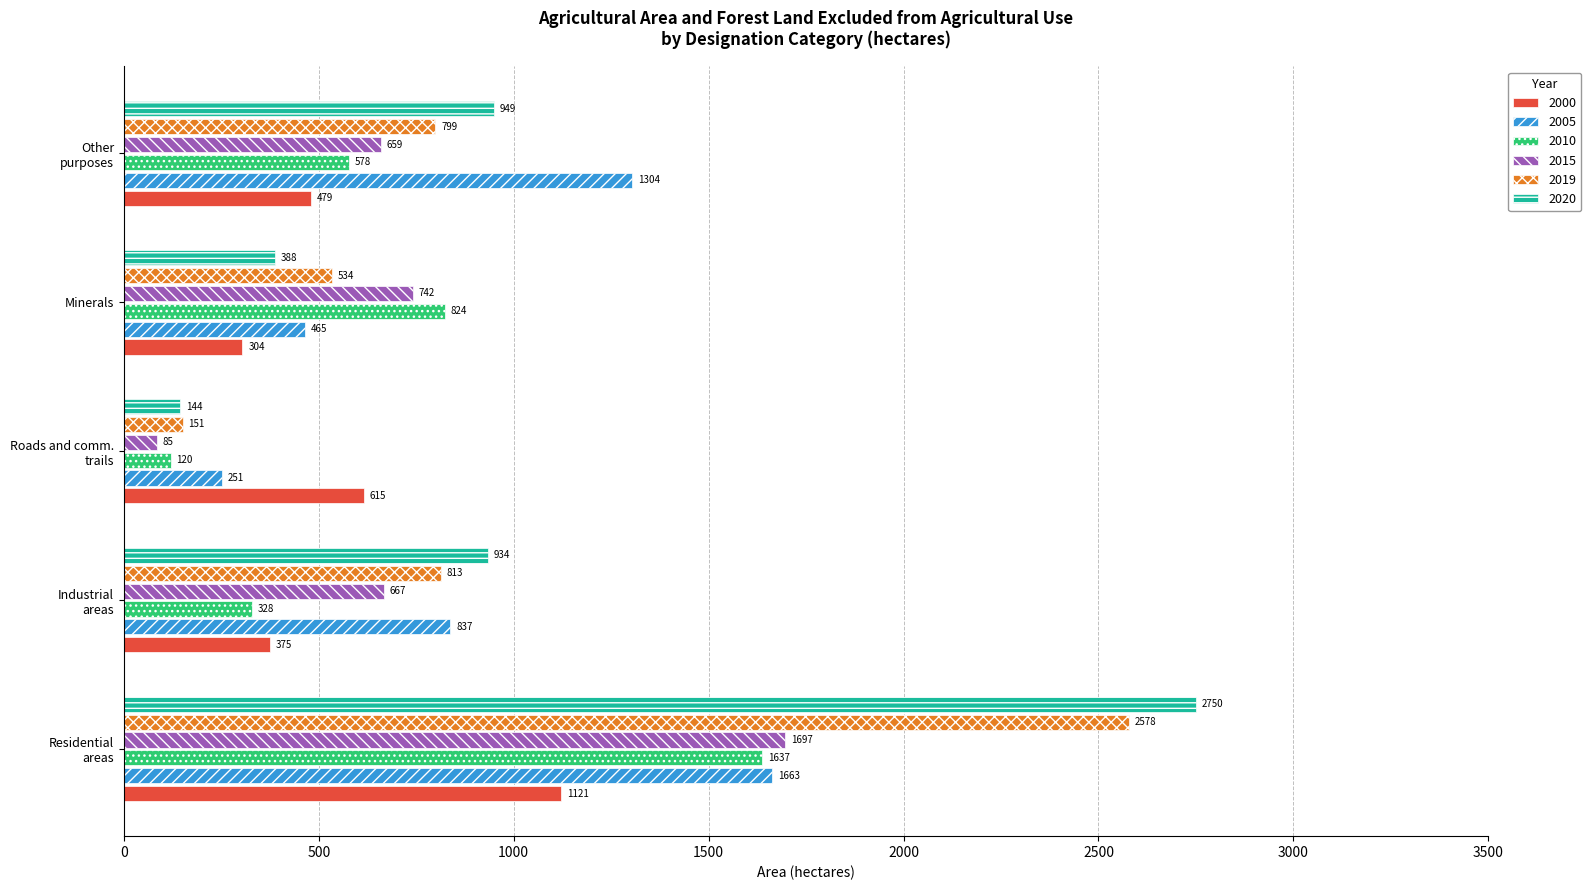

Which series has the largest total across all categories?

2020